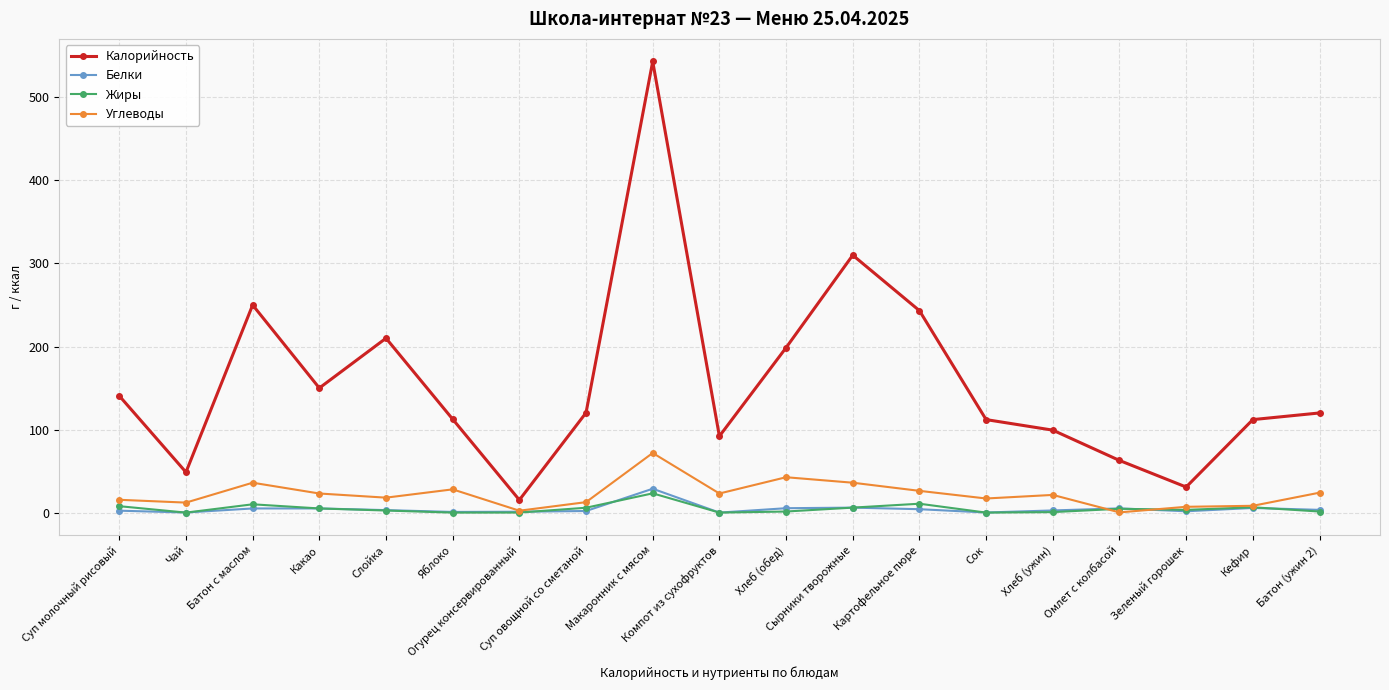

True or false: Калорийность and Белки cross at least once.

False